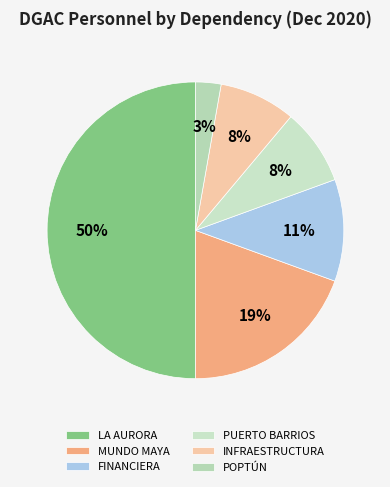

Which slice is the smallest?

POPTÚN